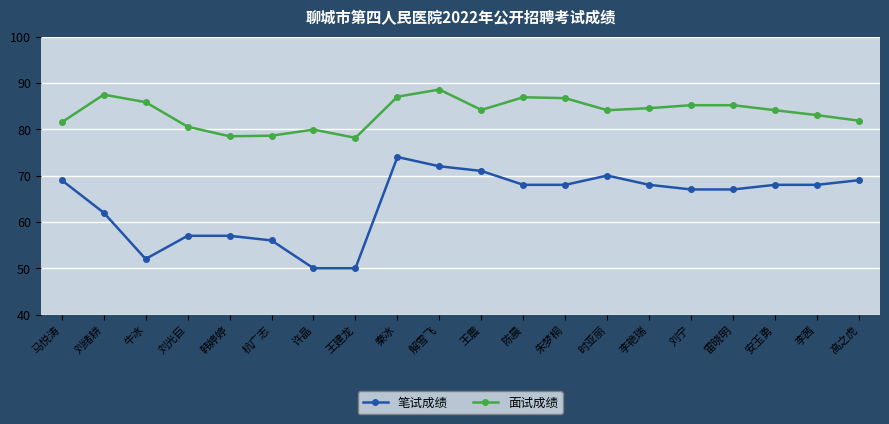

What is the difference between the highest and lowest values at 李艳瑞?

16.5